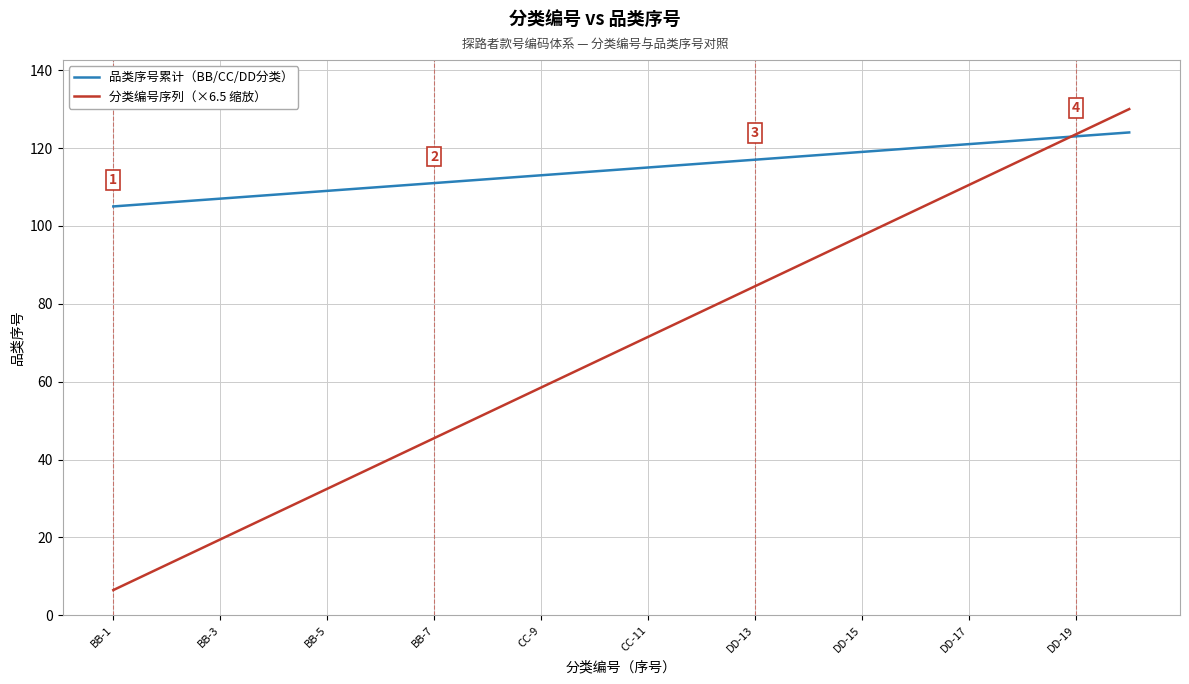

Does the chart have visible grid lines?

Yes